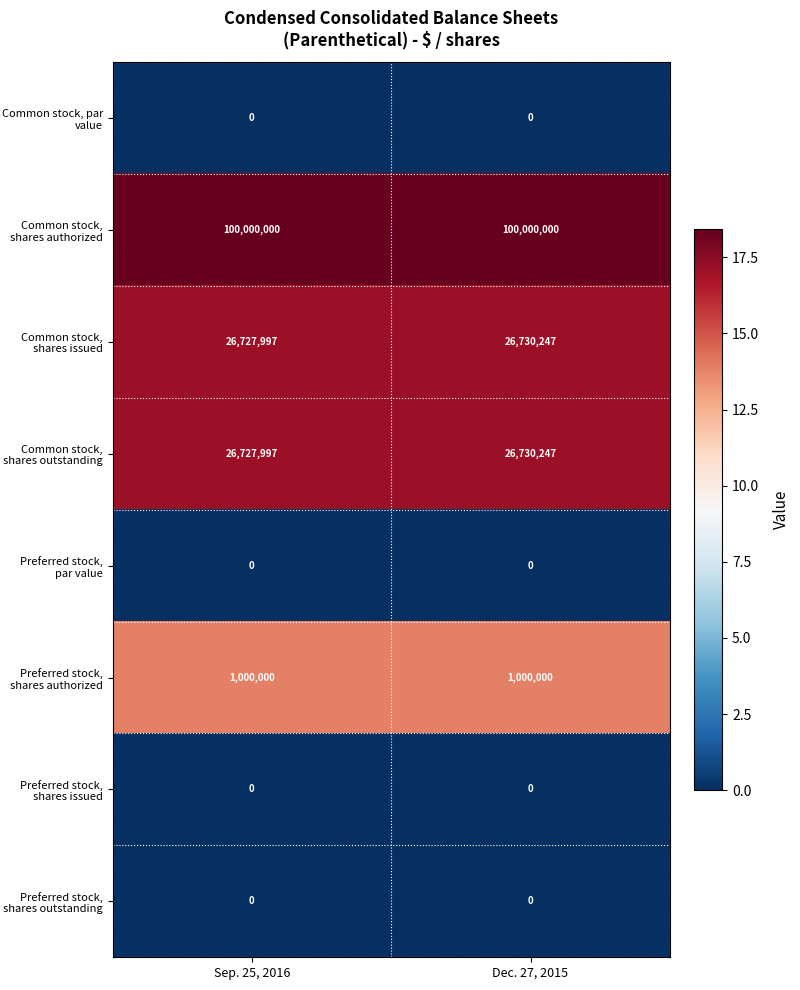

At how many categories does at least one series exceed 1?

2